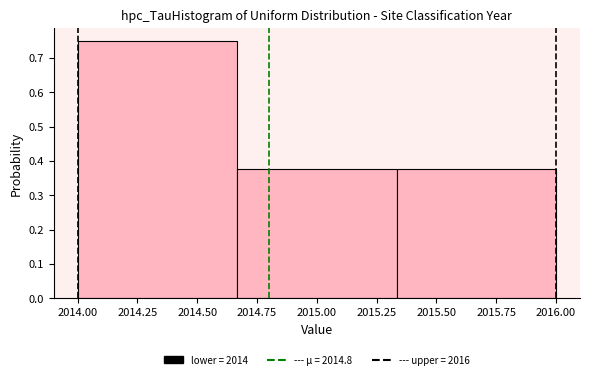

Reading left to right, transcribe this chart: for each bar, give the range it covers on the x-axis and its height. Neither the bar edges nor the heights are printed on the chart, so give them approximately, as read against the axes.

2014.00 to 2014.65: 0.75
2014.65 to 2015.35: 0.38
2015.35 to 2016.00: 0.38